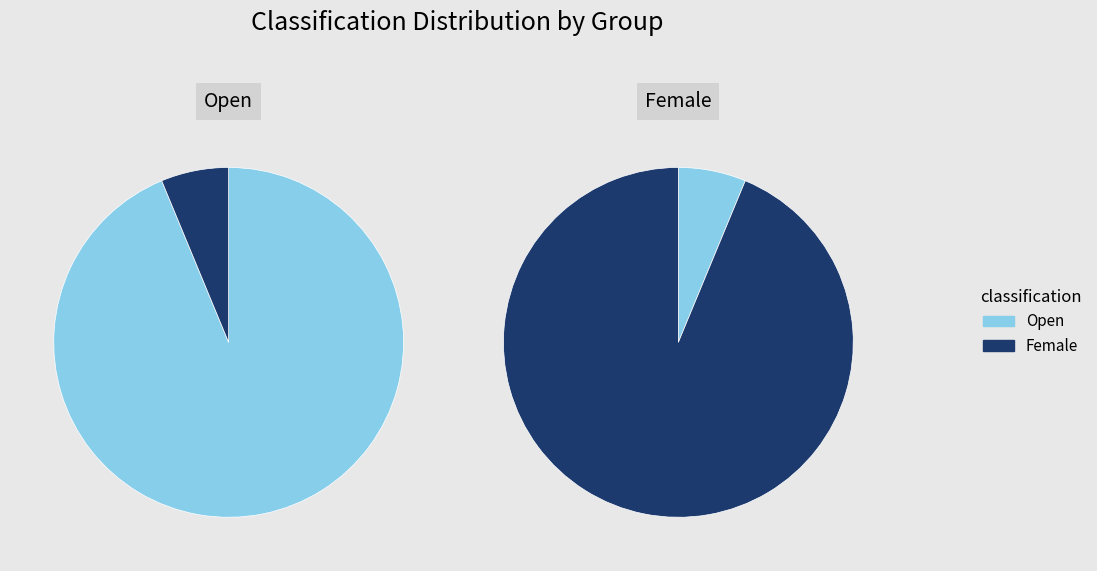

What percentage is the Female slice, to the nearest percent?

6%